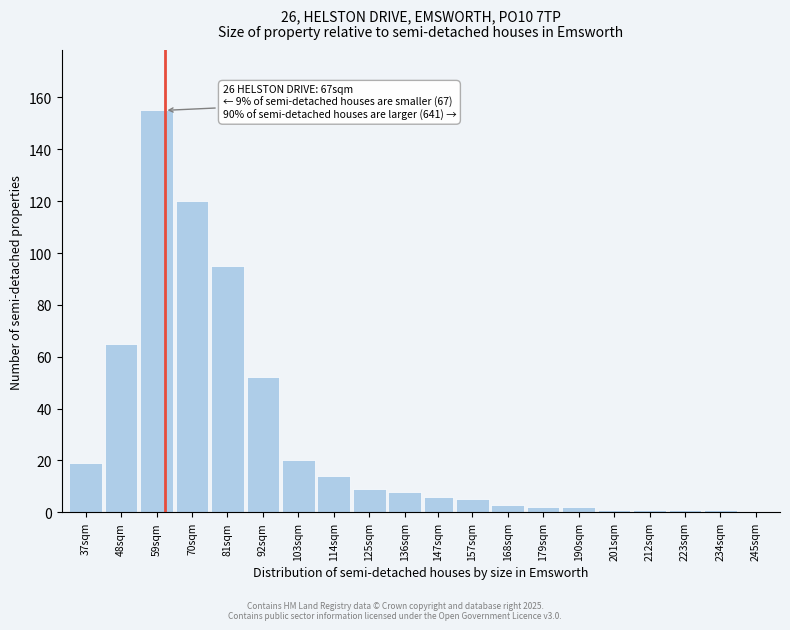

Reading left to right, list all the values displayed in this chart.

37sqm=19	48sqm=65	59sqm=155	70sqm=120	81sqm=95	92sqm=52	103sqm=20	114sqm=14	125sqm=9	136sqm=8	147sqm=6	157sqm=5	168sqm=3	179sqm=2	190sqm=2	201sqm=1	212sqm=1	223sqm=1	234sqm=1	245sqm=0